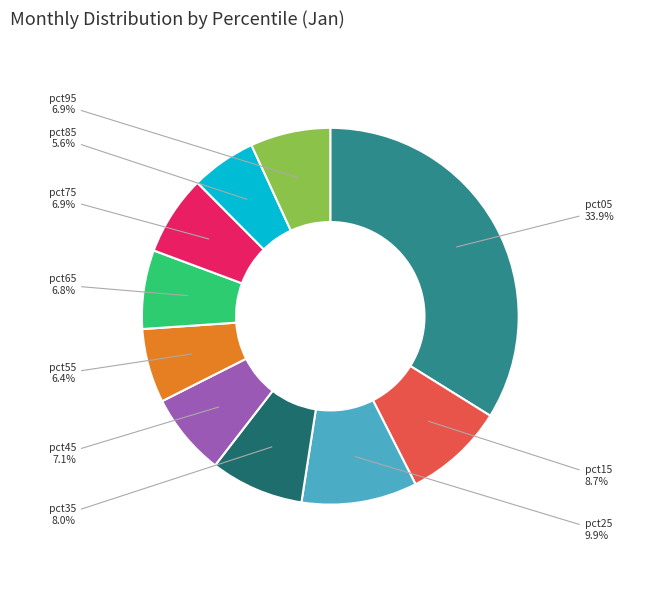

Is there a majority slice in this chart?

No